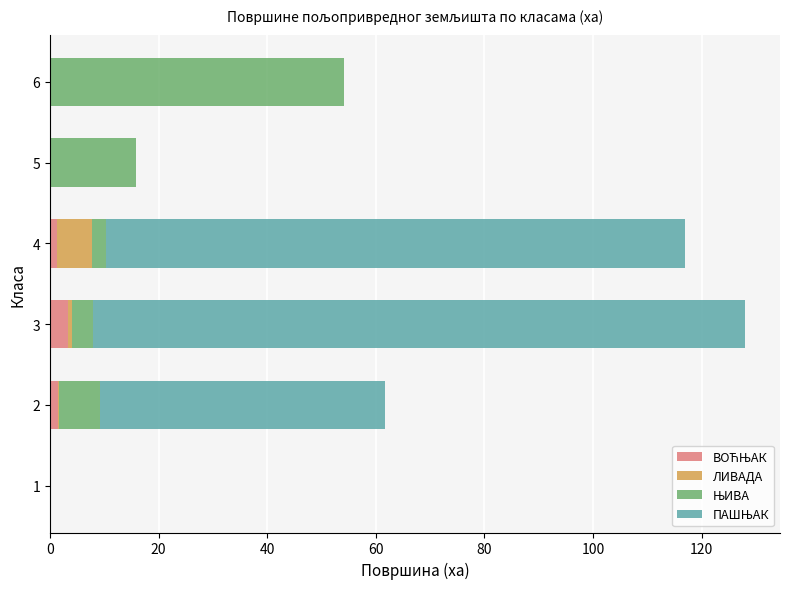

What is the total value across all series at 6?

54.2